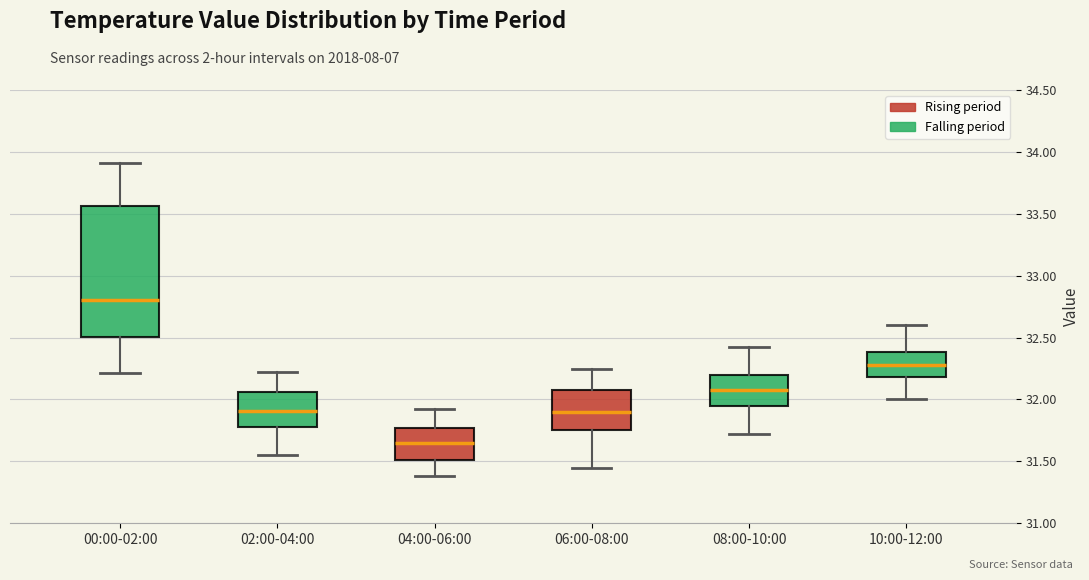

Reading left to right, read every box against the y-axis: the position of its median line, the range the box covers, and the ends of its whiskers. The values are not printed on the chart, so give them approximately, as read against the axis.

00:00-02:00: median 32.80, box 32.50 to 33.55, whiskers 32.20 to 33.90
02:00-04:00: median 31.90, box 31.80 to 32.05, whiskers 31.55 to 32.20
04:00-06:00: median 31.65, box 31.50 to 31.75, whiskers 31.40 to 31.90
06:00-08:00: median 31.90, box 31.75 to 32.10, whiskers 31.45 to 32.25
08:00-10:00: median 32.10, box 31.95 to 32.20, whiskers 31.70 to 32.40
10:00-12:00: median 32.30, box 32.20 to 32.40, whiskers 32.00 to 32.60